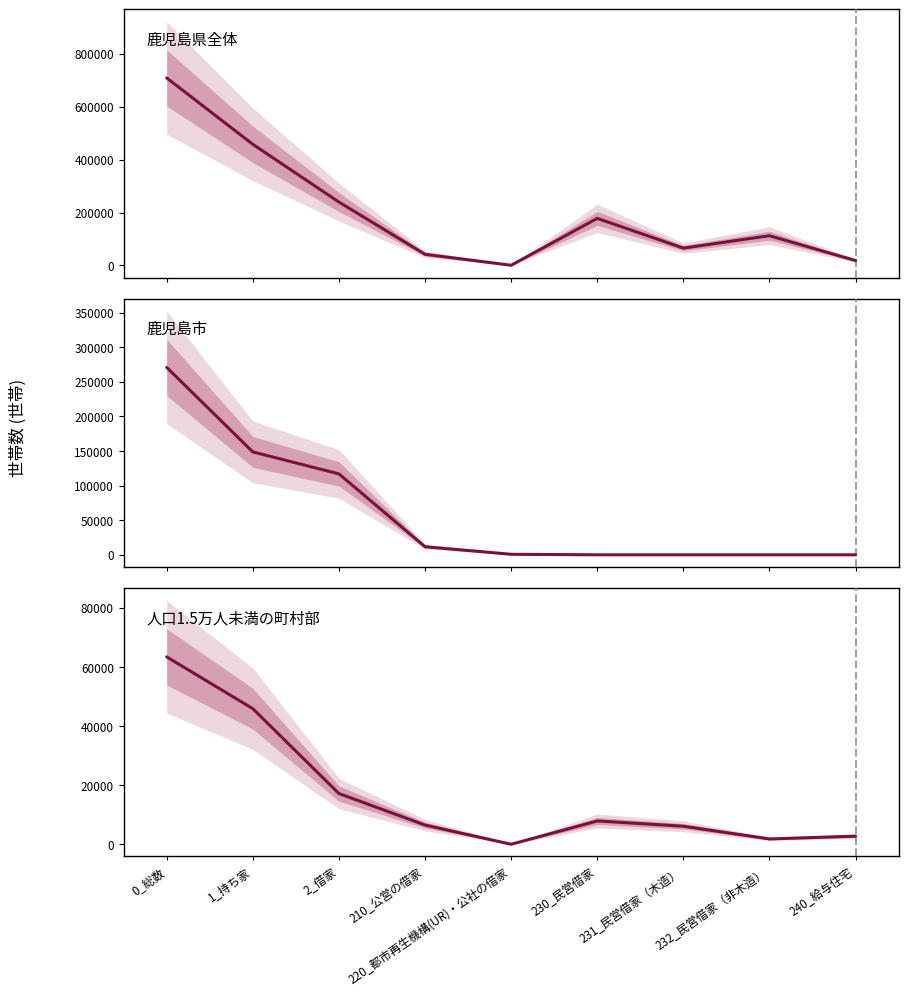

Where is the first local minimum for 鹿児島県全体?

220_都市再生機構(UR)・公社の借家